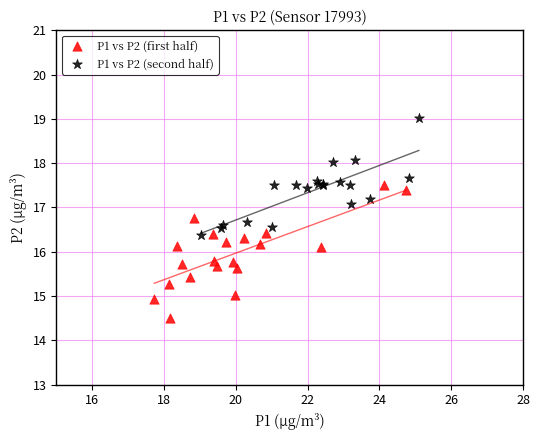

What are all the series names shown in the legend?

P1 vs P2 (first half), P1 vs P2 (second half)